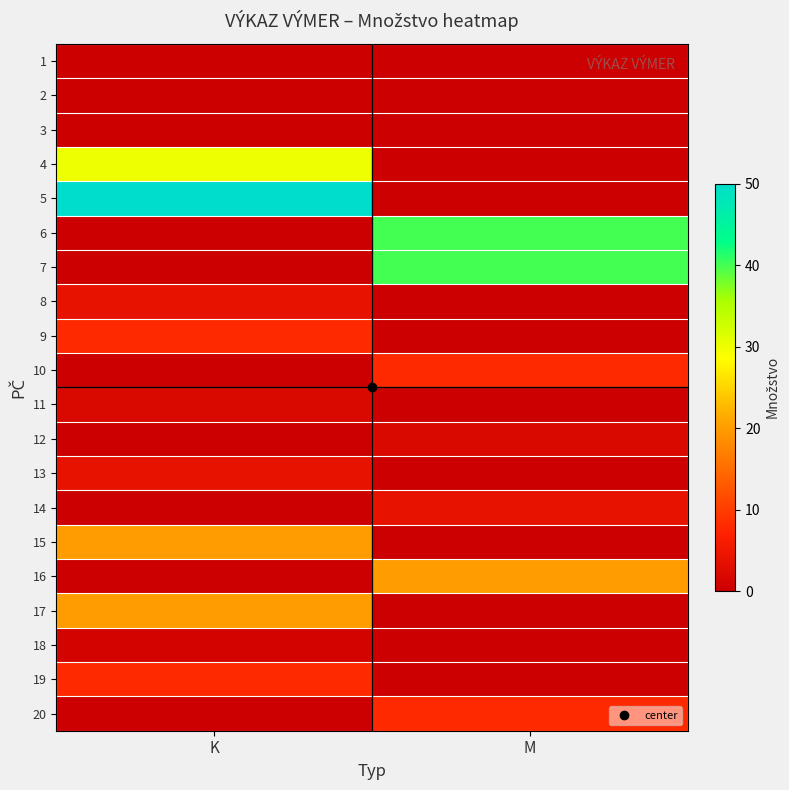

Between M and K, which is larger?

K